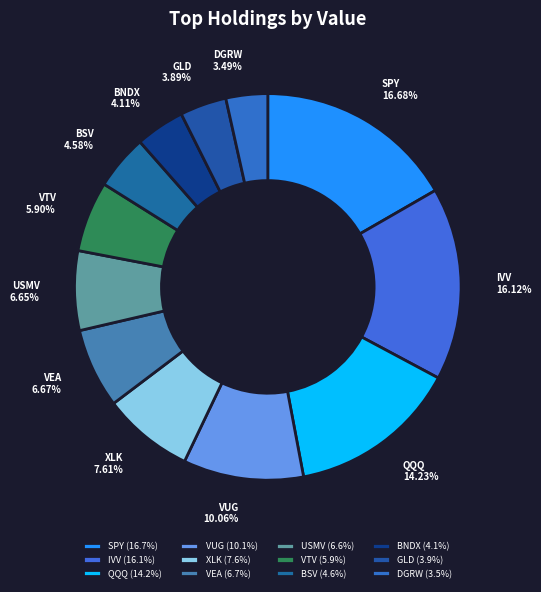

How much of the chart is everything except VEA?

93.3%